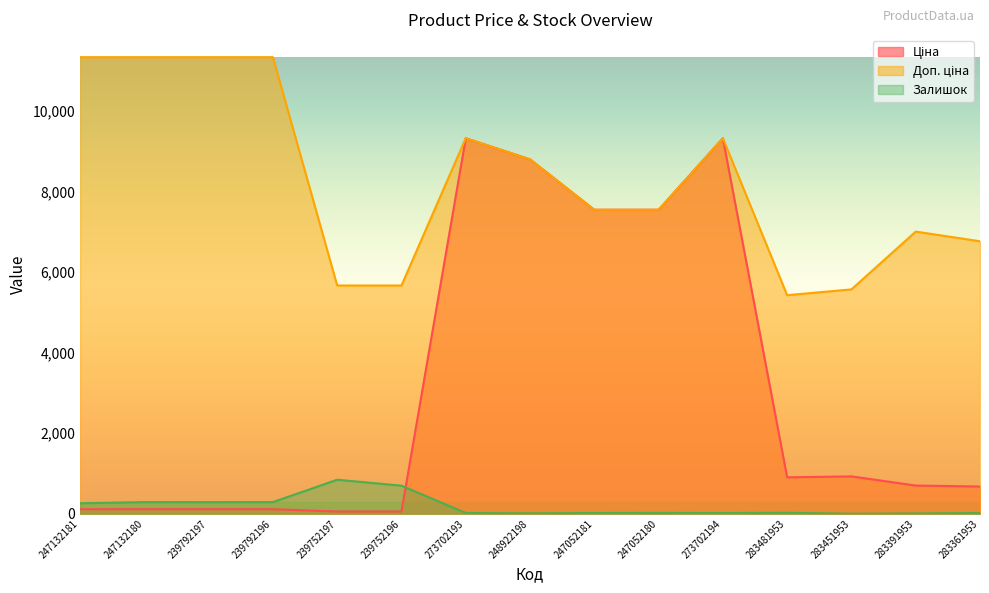

Between 239792196 and 283361953, which series saw the biggest shift?

Доп. ціна